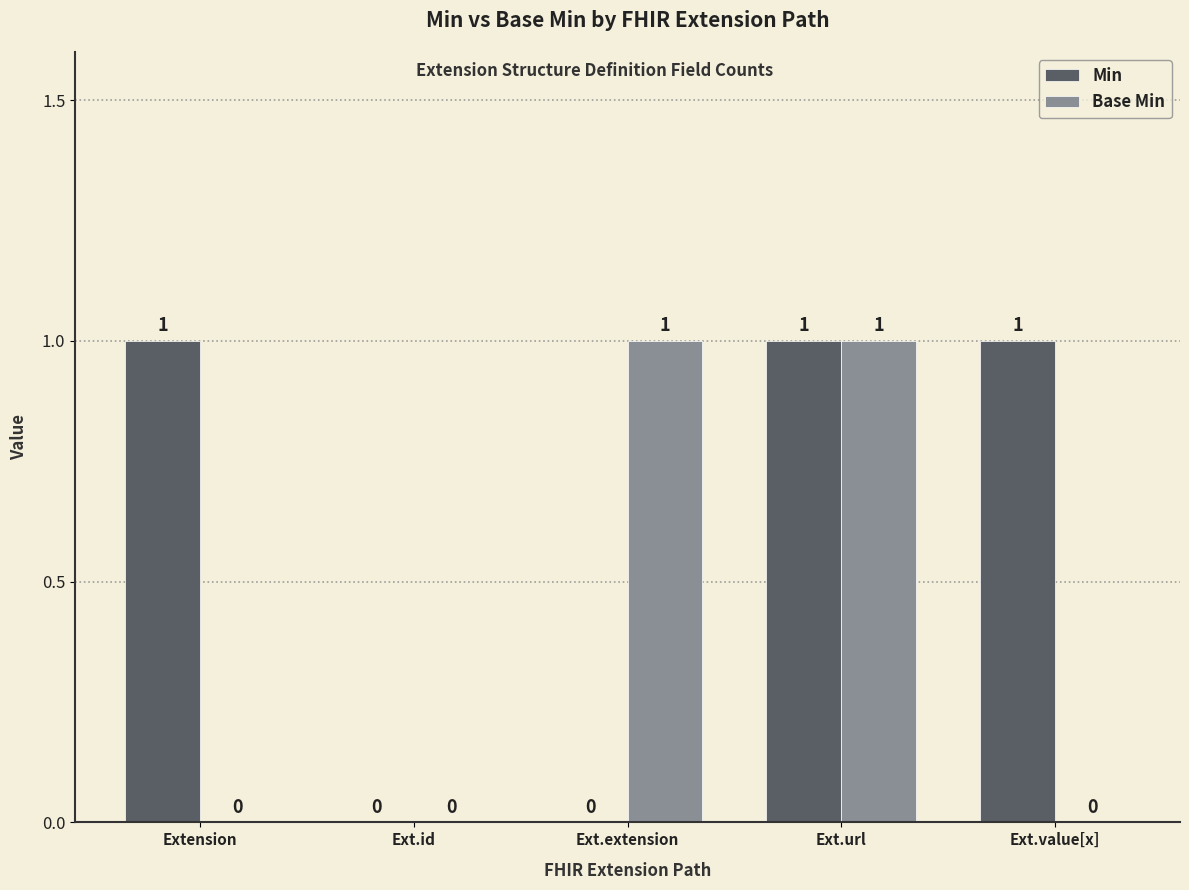

Which series has the largest total across all categories?

Min